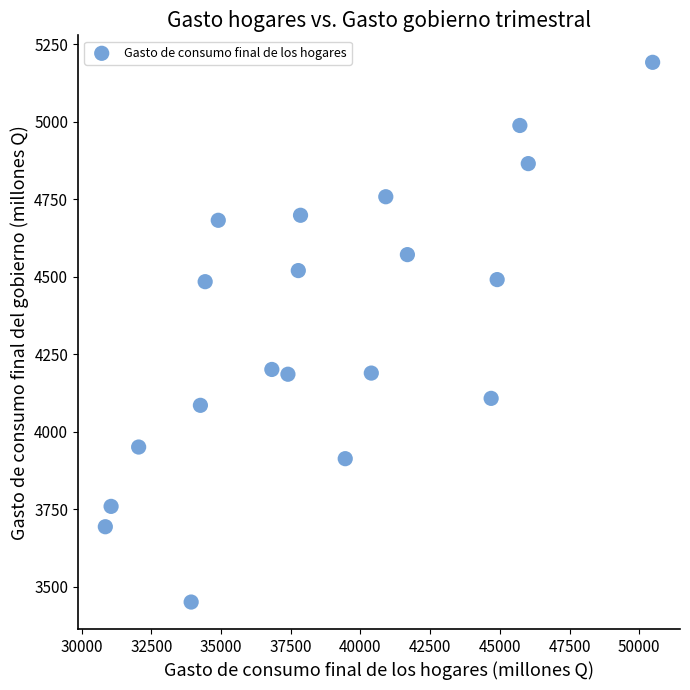

What is the range of X values (max minus min)?

19630.0